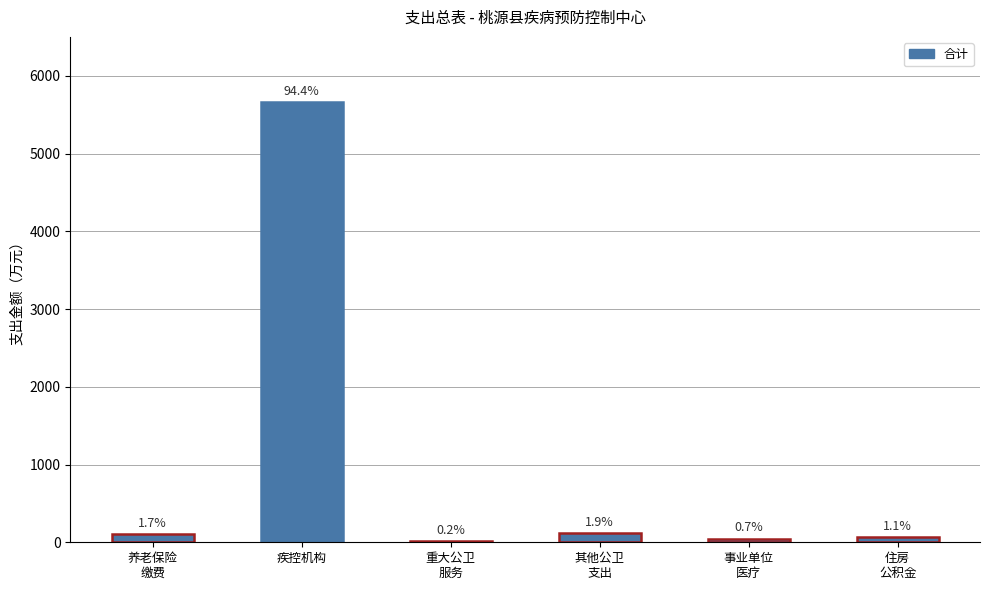

Are the bars horizontal?

No